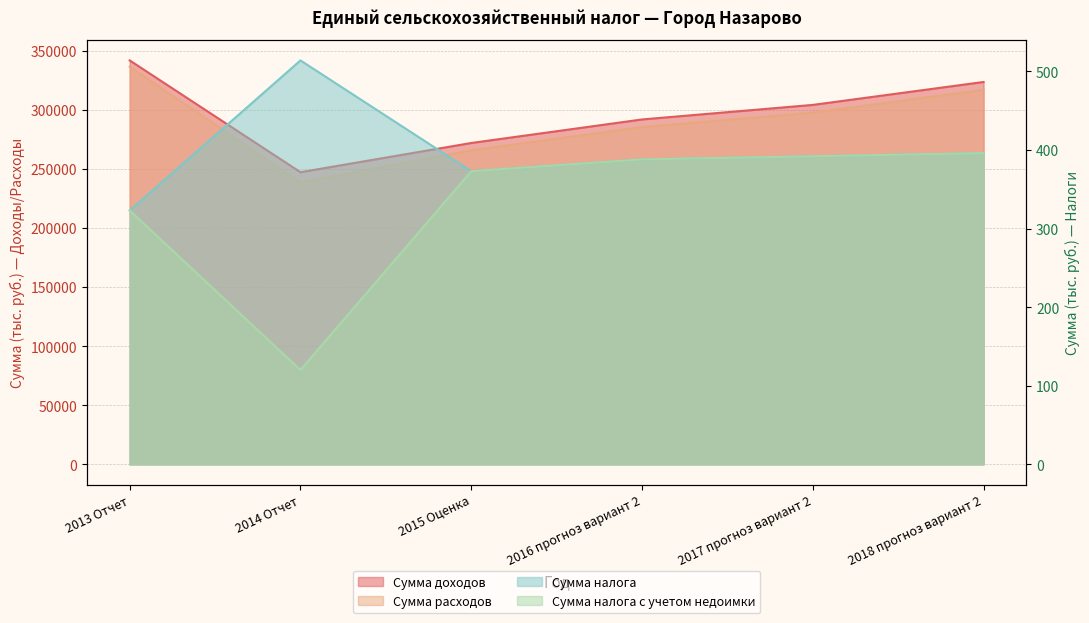

Reading left to right, transcribe all the data shown in this chart.

Сумма доходов: 341728.0	247146.0	271861.0	291777.0	304086.0	323482.0
Сумма расходов: 336344.7	238580.0	265644.3	285310.3	297552.7	316882.0
Сумма налога: 323.0	514.0	373.0	388.0	392.0	396.0
Сумма налога с учетом недоимки: 323.0	120.0	373.0	388.0	392.0	396.0